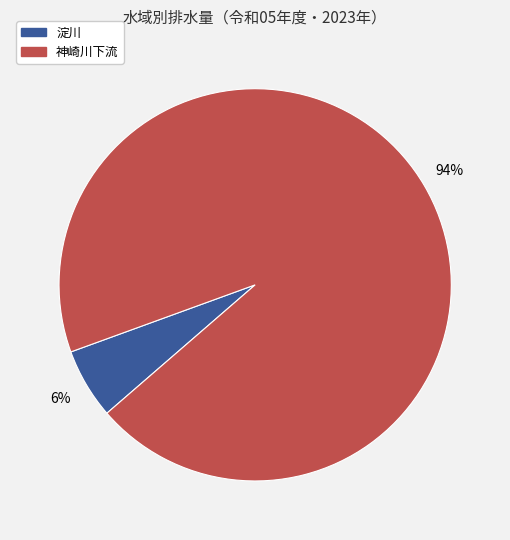

To the nearest percent, what is the difference between the largest and smallest slice percentages?

88%